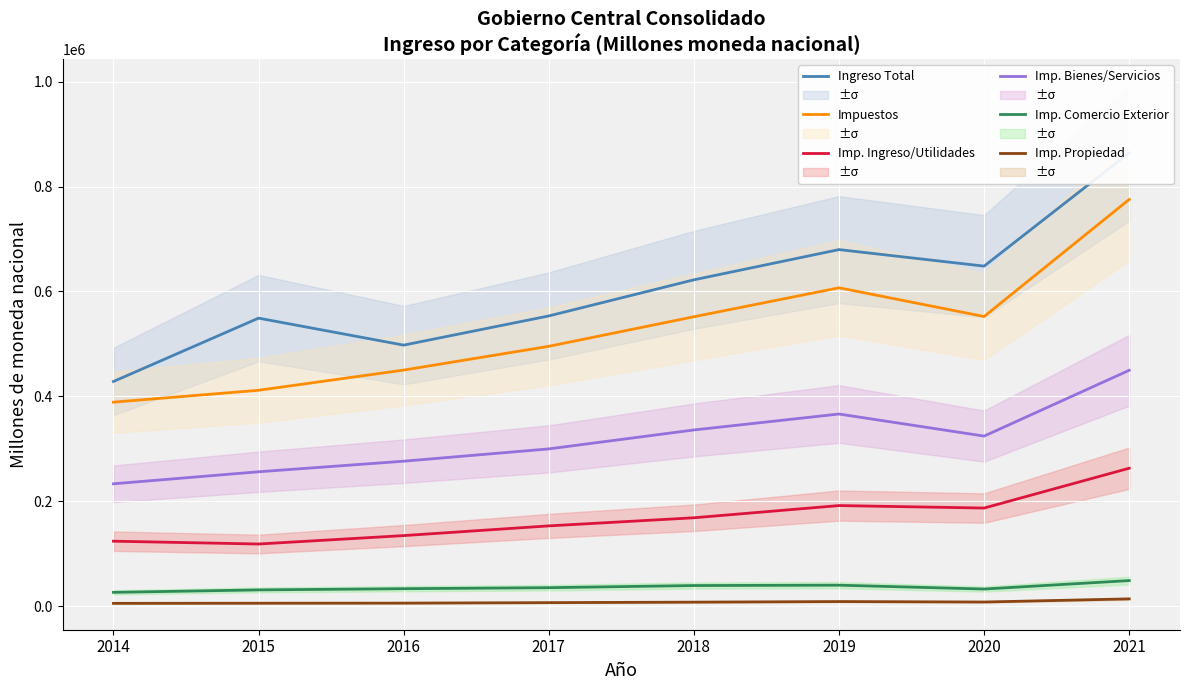

True or false: Imp. Bienes/Servicios has more than 0 interior local peaks.

True